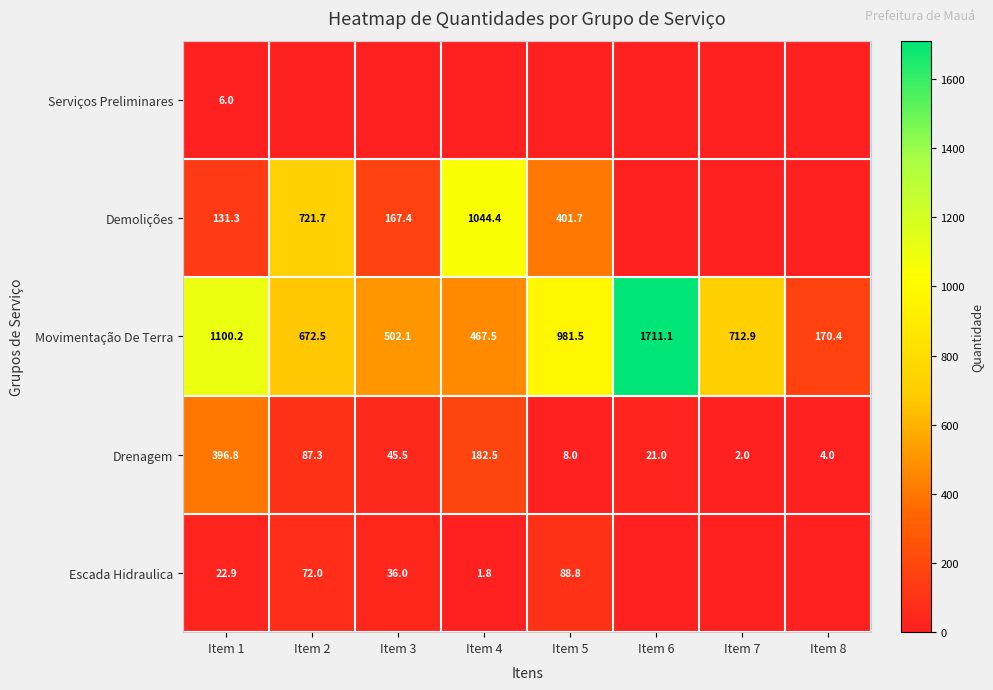

At which label does Movimentação De Terra reach its minimum?

Item 8